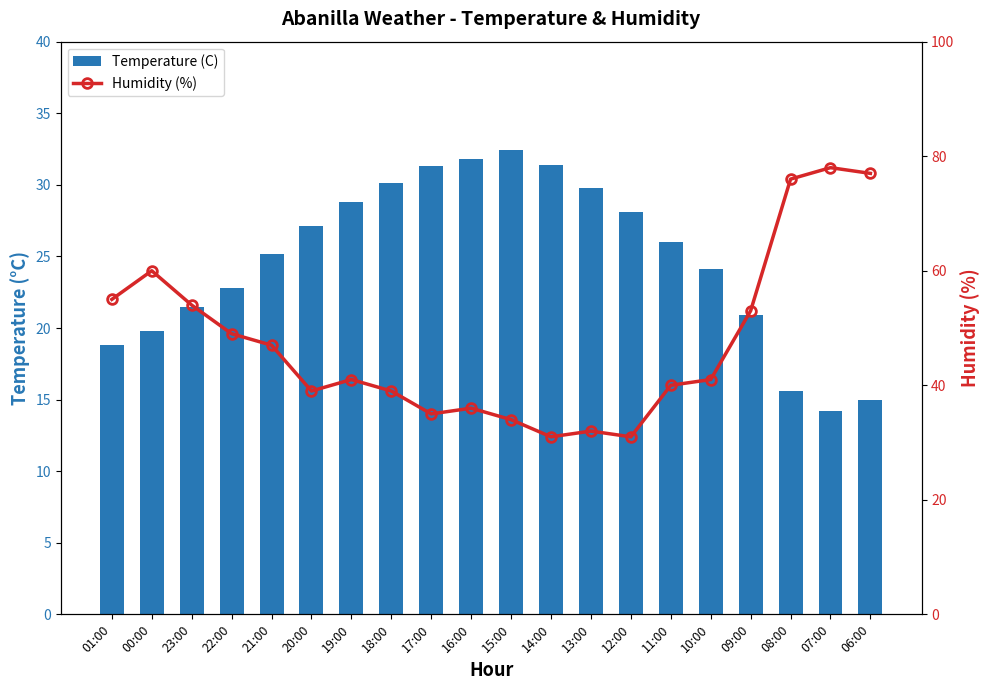

Reading right to left, extract all data points from this chart.

Temperature (C): 15.0	14.2	15.6	20.9	24.1	26.0	28.1	29.8	31.4	32.4	31.8	31.3	30.1	28.8	27.1	25.2	22.8	21.5	19.8	18.8
Humidity (%): 77.0	78.0	76.0	53.0	41.0	40.0	31.0	32.0	31.0	34.0	36.0	35.0	39.0	41.0	39.0	47.0	49.0	54.0	60.0	55.0